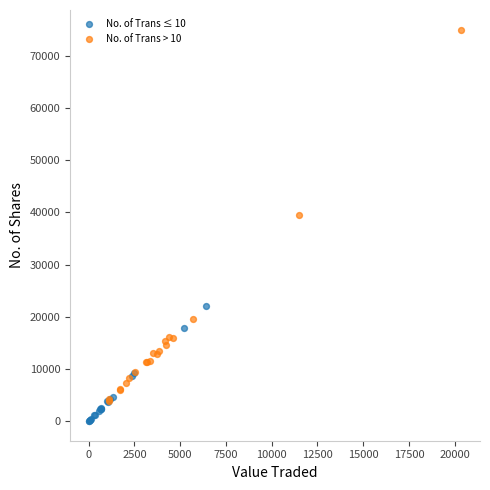

Which series reaches the maximum Y coordinate?

No. of Trans > 10